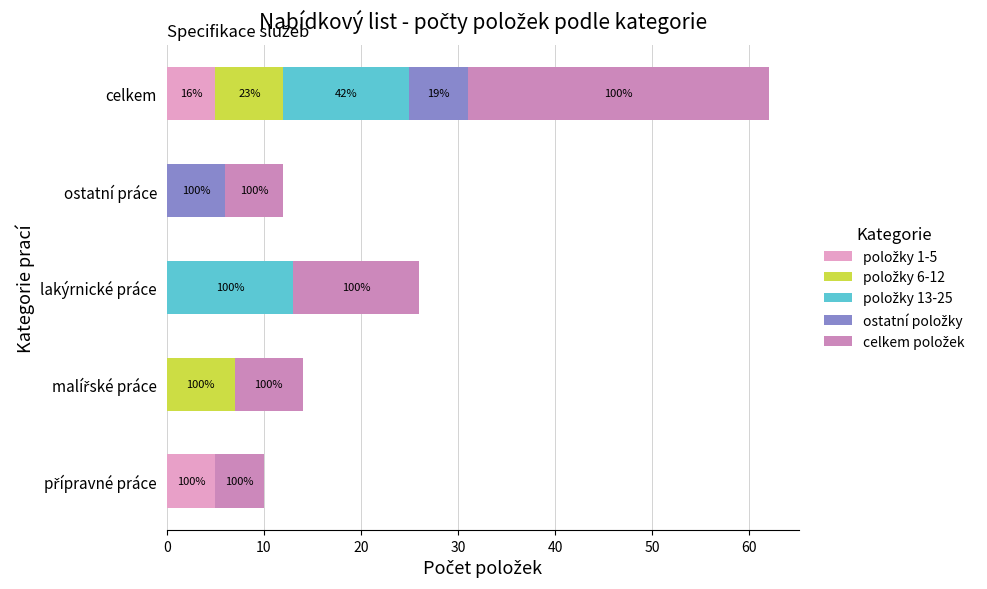

Reading right to left, list all the values displayed in this chart.

položky 1-5: 5	0	0	0	5
položky 6-12: 7	0	0	7	0
položky 13-25: 13	0	13	0	0
ostatní položky: 6	6	0	0	0
celkem položek: 31	6	13	7	5